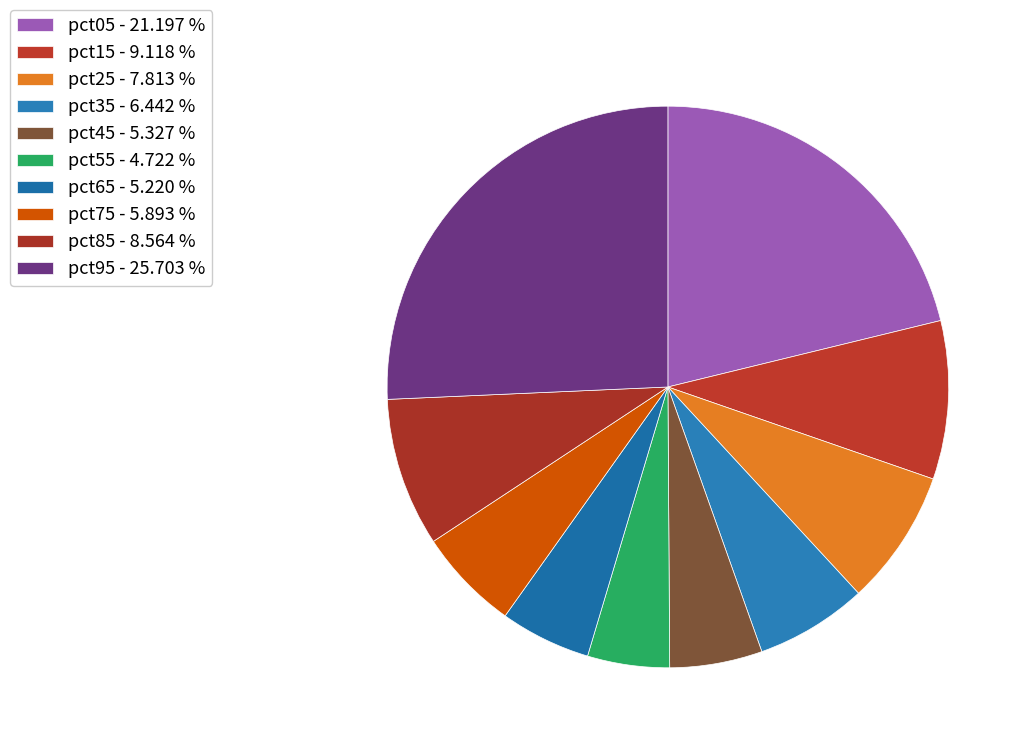

Combined, do pct45 and pct35 account for over 50%?

No